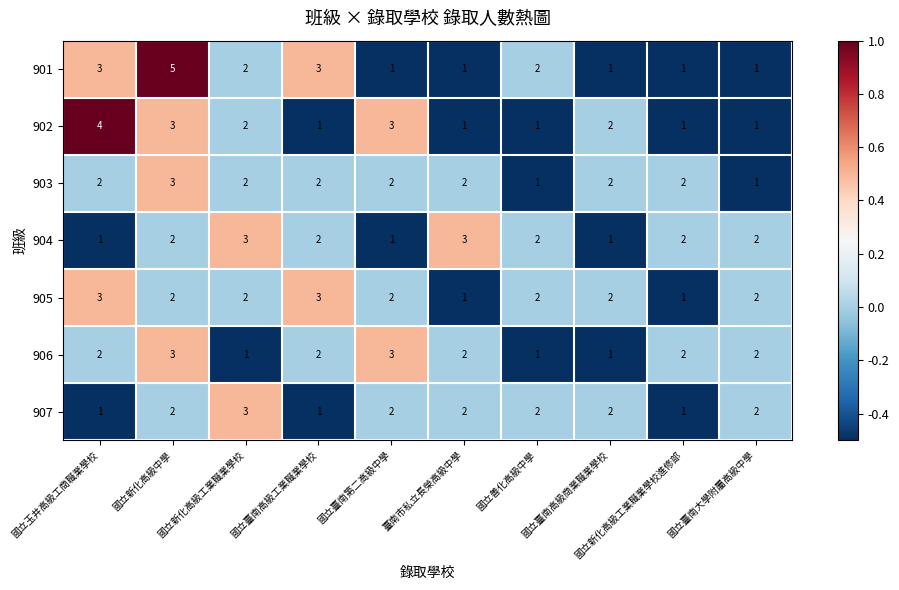

What is the maximum value for 901?

5